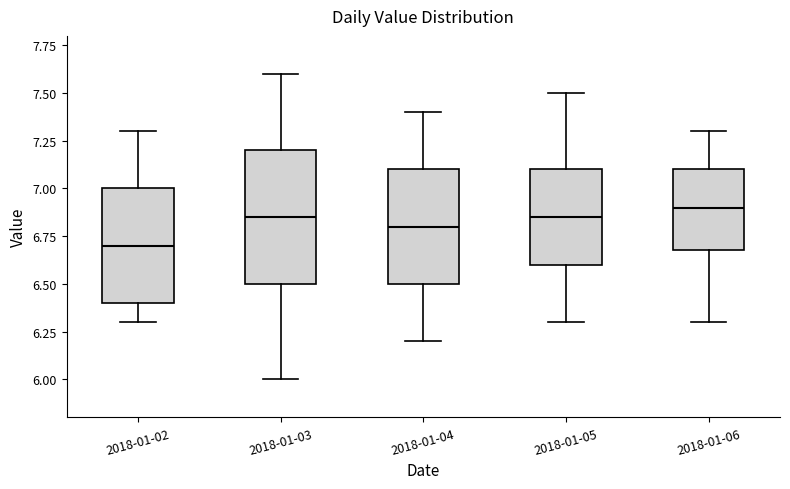

Which box has the lowest median line?

2018-01-02